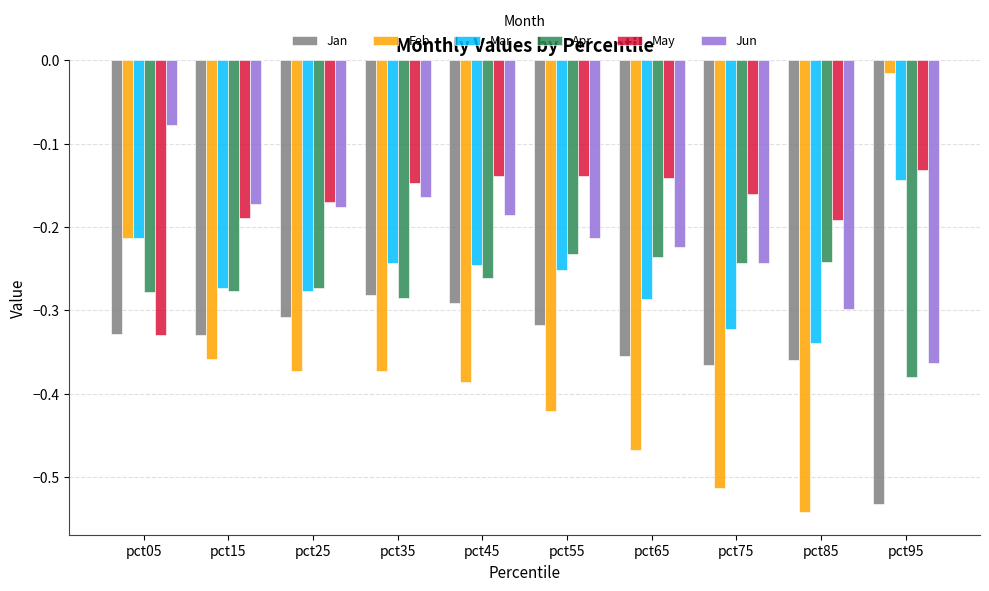

List the series in order of their peak value, lowest first.

Jan, Apr, Mar, May, Jun, Feb